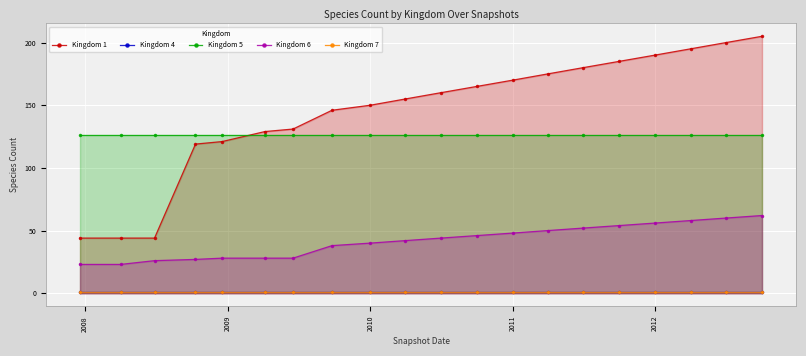

Reading left to right, list all the values displayed in this chart.

Kingdom 1: 44	44	44	119	121	129	131	146	150	155	160	165	170	175	180	185	190	195	200	205
Kingdom 4: 1	1	1	1	1	1	1	1	1	1	1	1	1	1	1	1	1	1	1	1
Kingdom 5: 126	126	126	126	126	126	126	126	126	126	126	126	126	126	126	126	126	126	126	126
Kingdom 6: 23	23	26	27	28	28	28	38	40	42	44	46	48	50	52	54	56	58	60	62
Kingdom 7: 1	1	1	1	1	1	1	1	1	1	1	1	1	1	1	1	1	1	1	1